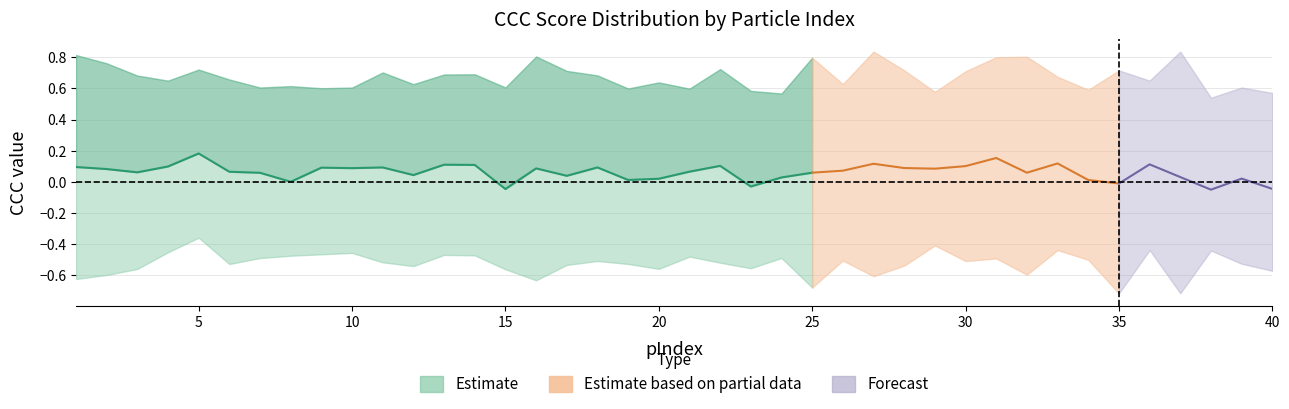

True or false: estimate_high and estimate_low intersect in this chart.

False